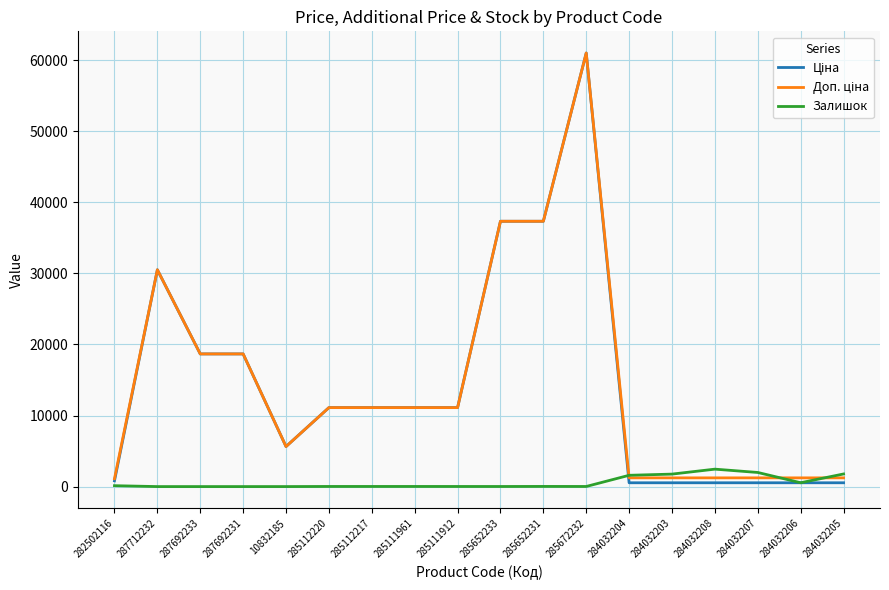

The Залишок series shows 1588.0 at 284032204. True or false?

True